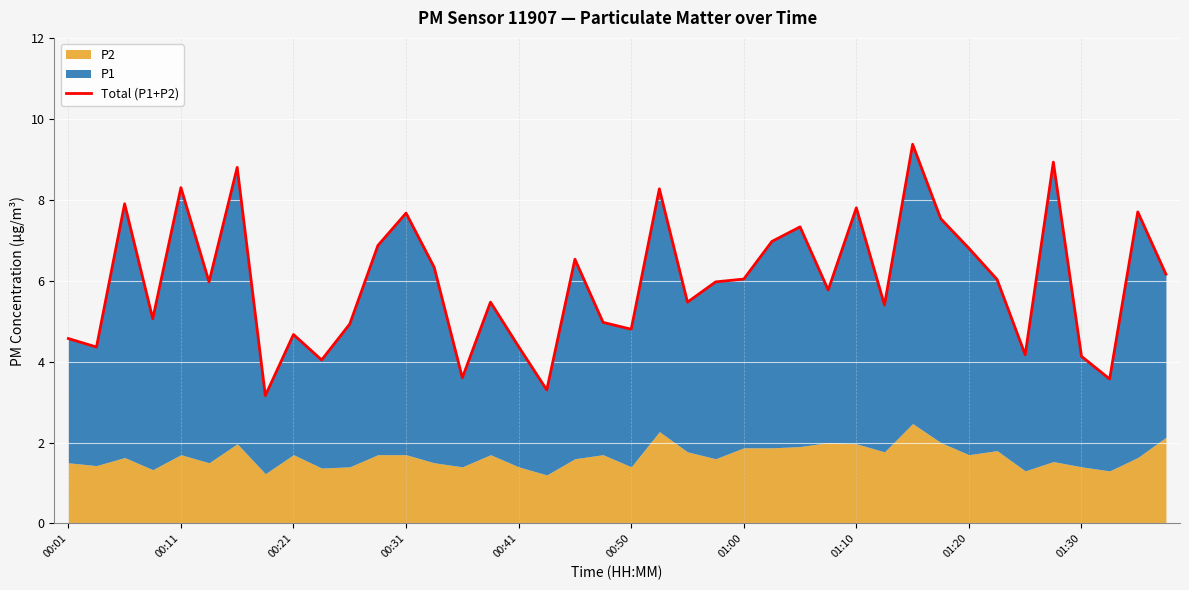

The chart shows a value of 3.6 at 14. True or false?

True